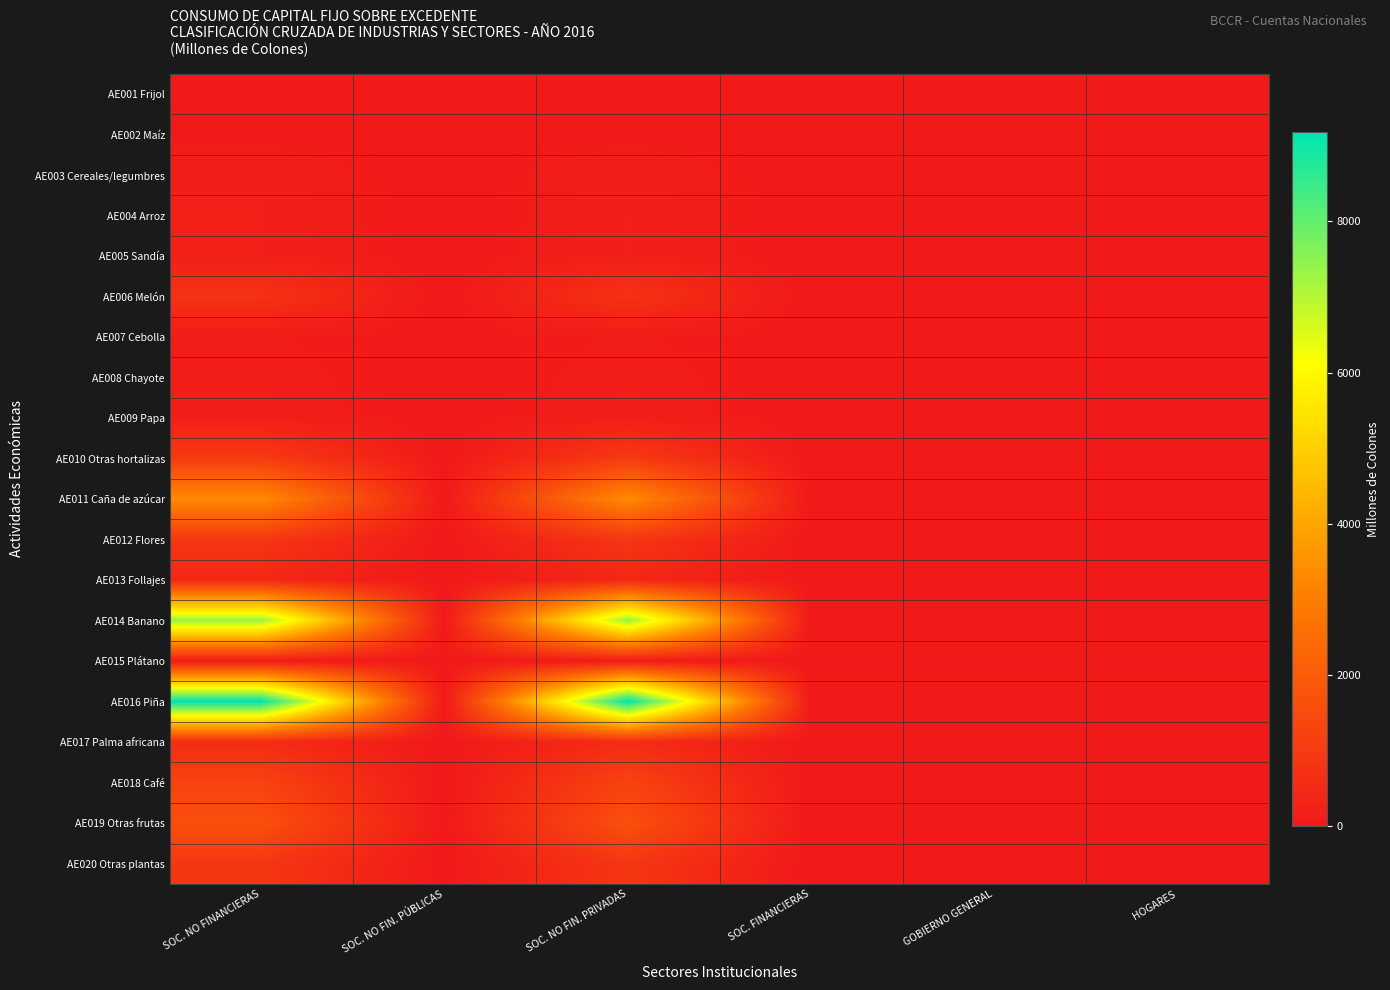

Which has a higher value, GOBIERNO GENERAL or SOC. NO FIN. PRIVADAS?

SOC. NO FIN. PRIVADAS